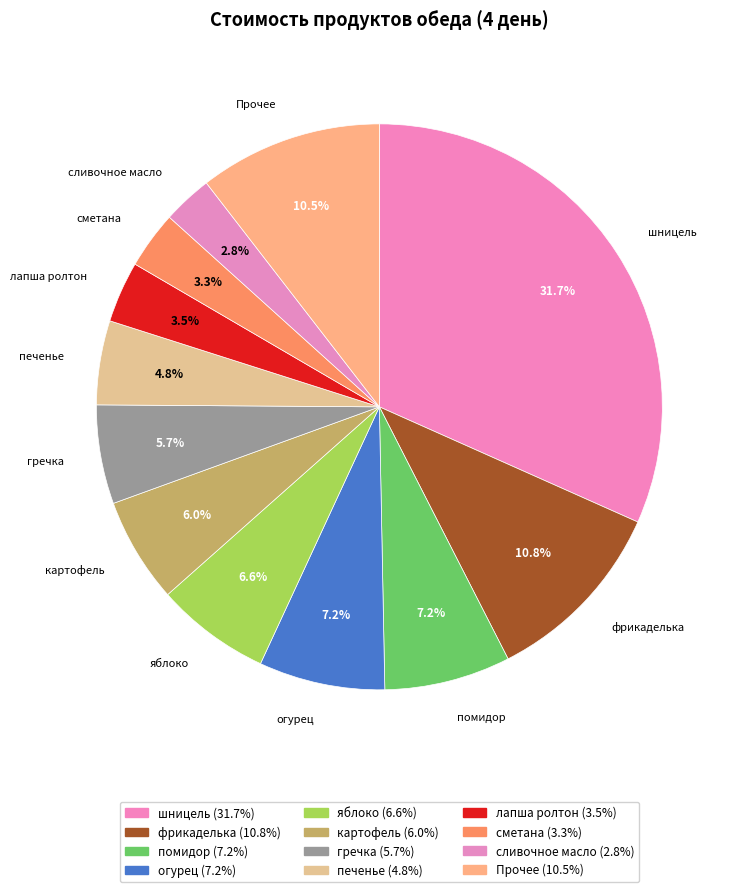

Approximately how many times larger is the value at картофель compared to яблоко?

0.9